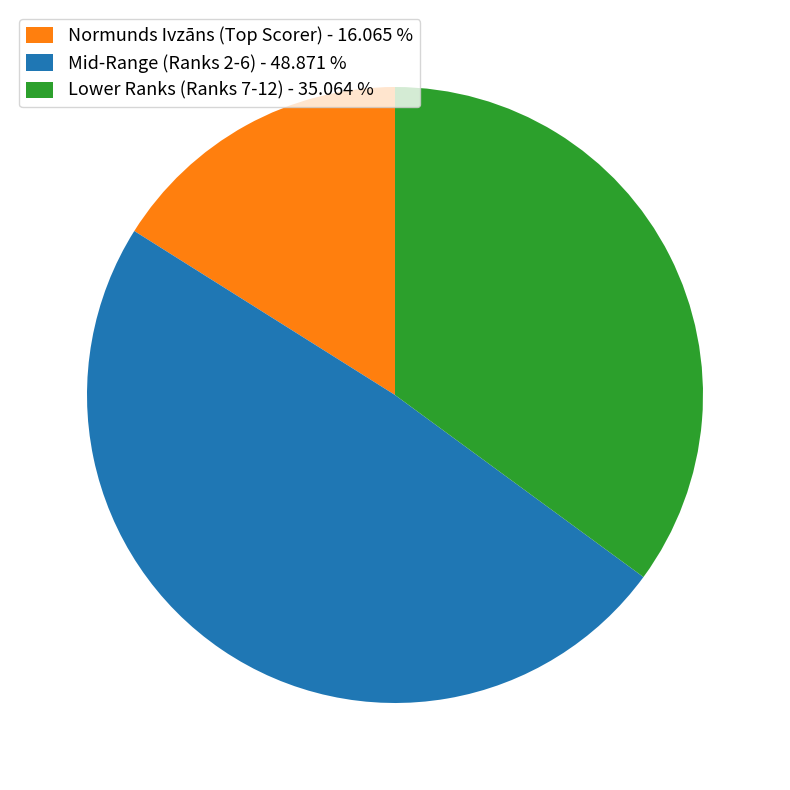

What is the smallest slice in the pie chart?

Normunds Ivzāns (Top Scorer) - 16.065 %